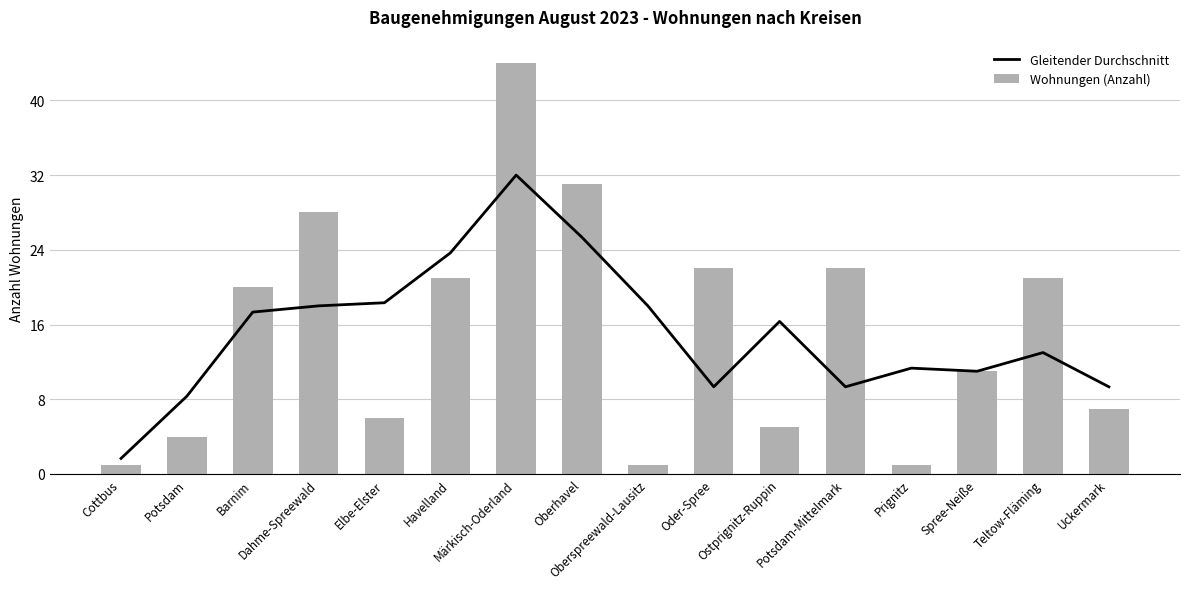

Reading right to left, what are all the values shown in this chart?

Gleitender Durchschnitt: Uckermark=9.3	Teltow-Fläming=13.0	Spree-Neiße=11.0	Prignitz=11.3	Potsdam-Mittelmark=9.3	Ostprignitz-Ruppin=16.3	Oder-Spree=9.3	Oberspreewald-Lausitz=18.0	Oberhavel=25.3	Märkisch-Oderland=32.0	Havelland=23.7	Elbe-Elster=18.3	Dahme-Spreewald=18.0	Barnim=17.3	Potsdam=8.3	Cottbus=1.7
Wohnungen (Anzahl): Uckermark=7.0	Teltow-Fläming=21.0	Spree-Neiße=11.0	Prignitz=1.0	Potsdam-Mittelmark=22.0	Ostprignitz-Ruppin=5.0	Oder-Spree=22.0	Oberspreewald-Lausitz=1.0	Oberhavel=31.0	Märkisch-Oderland=44.0	Havelland=21.0	Elbe-Elster=6.0	Dahme-Spreewald=28.0	Barnim=20.0	Potsdam=4.0	Cottbus=1.0